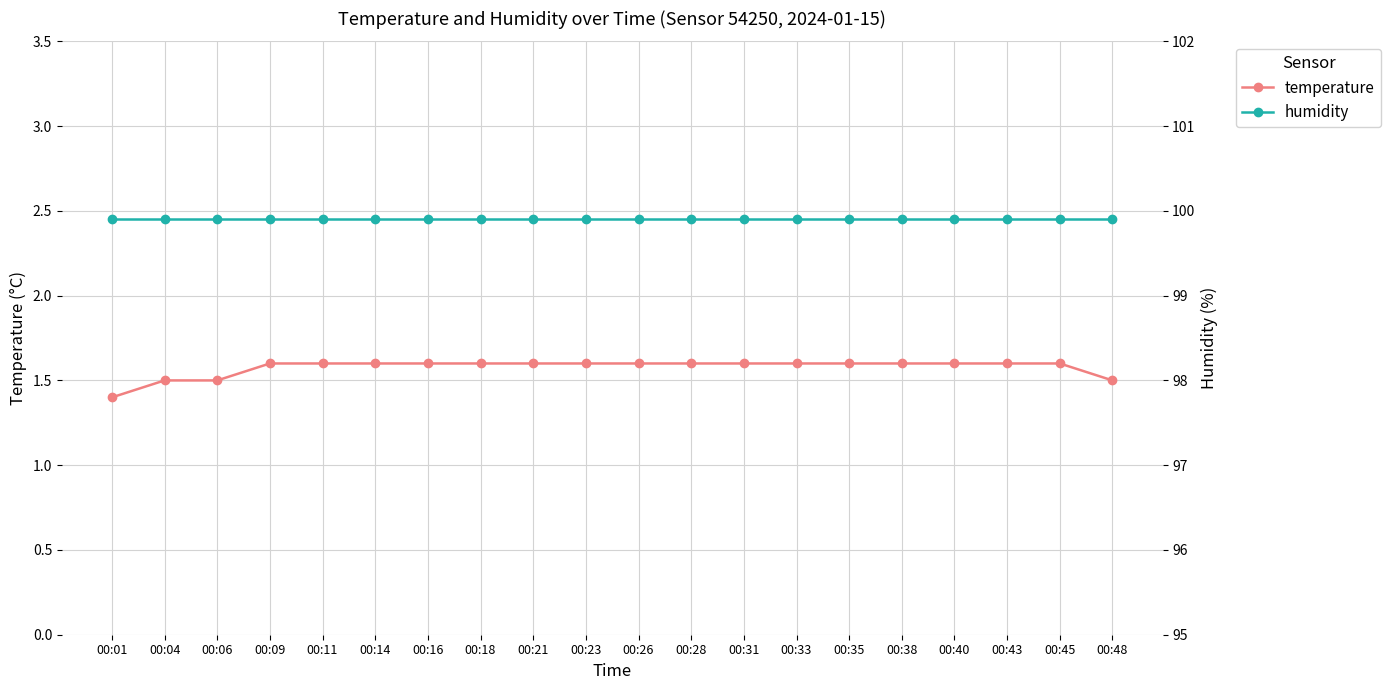

Rank the categories by humidity value from lowest to highest.

00:01, 00:04, 00:06, 00:09, 00:11, 00:14, 00:16, 00:18, 00:21, 00:23, 00:26, 00:28, 00:31, 00:33, 00:35, 00:38, 00:40, 00:43, 00:45, 00:48